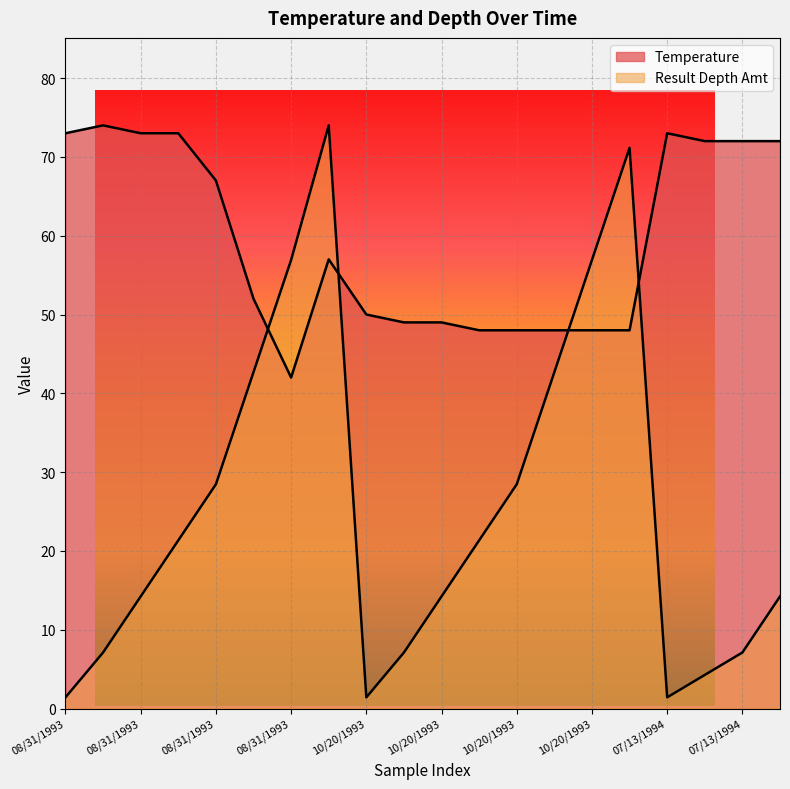

Is it true that Temperature equals 26.1 at 10/20/1993?

False